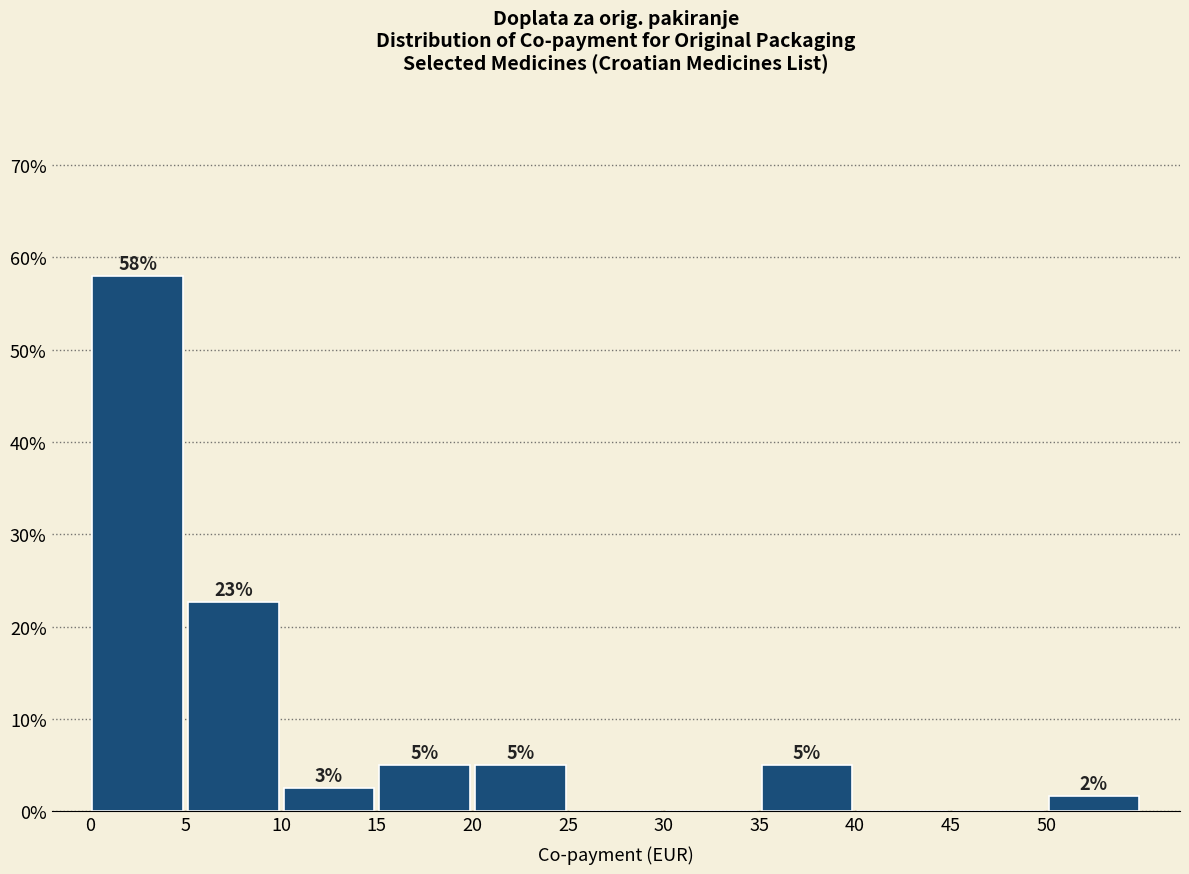

Over which range of the x-axis is the bar tallest?

0 to 5